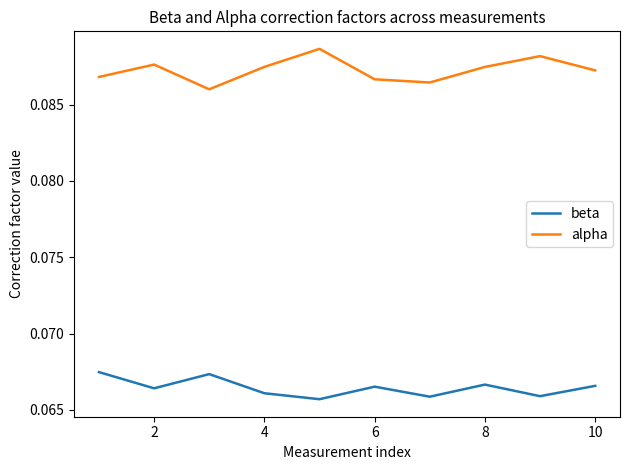

Rank the series by their maximum value, from highest to lowest.

alpha, beta